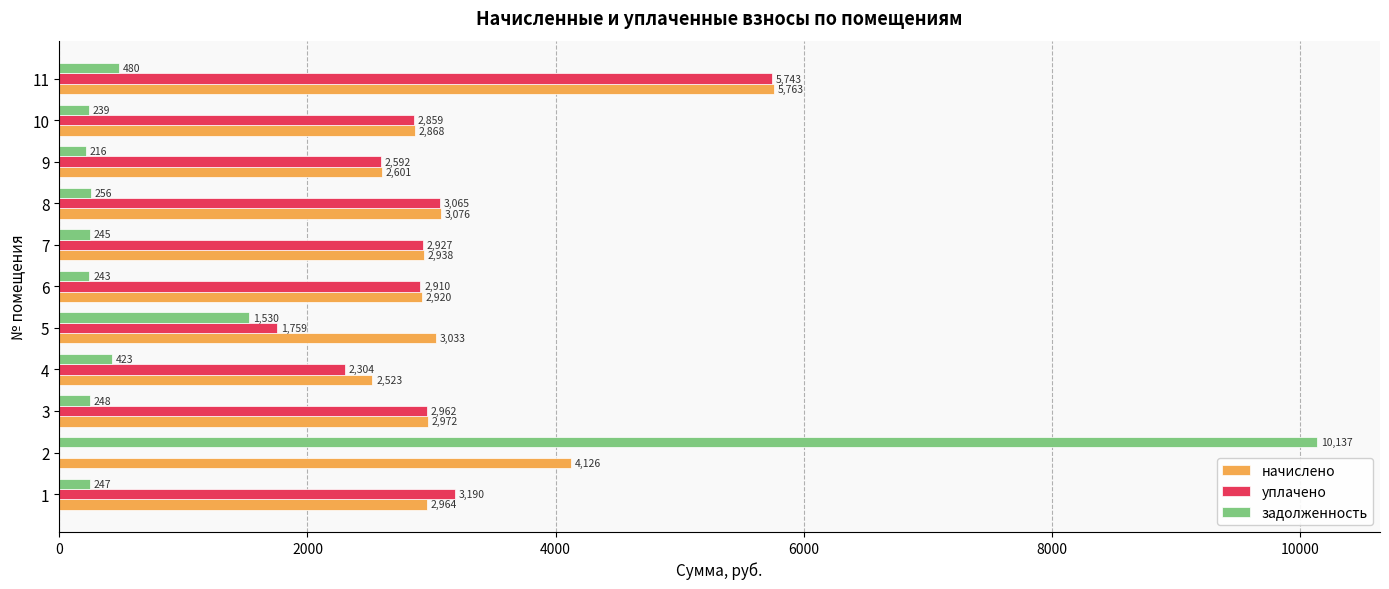

The value of уплачено at 3 is 4368.6. True or false?

False